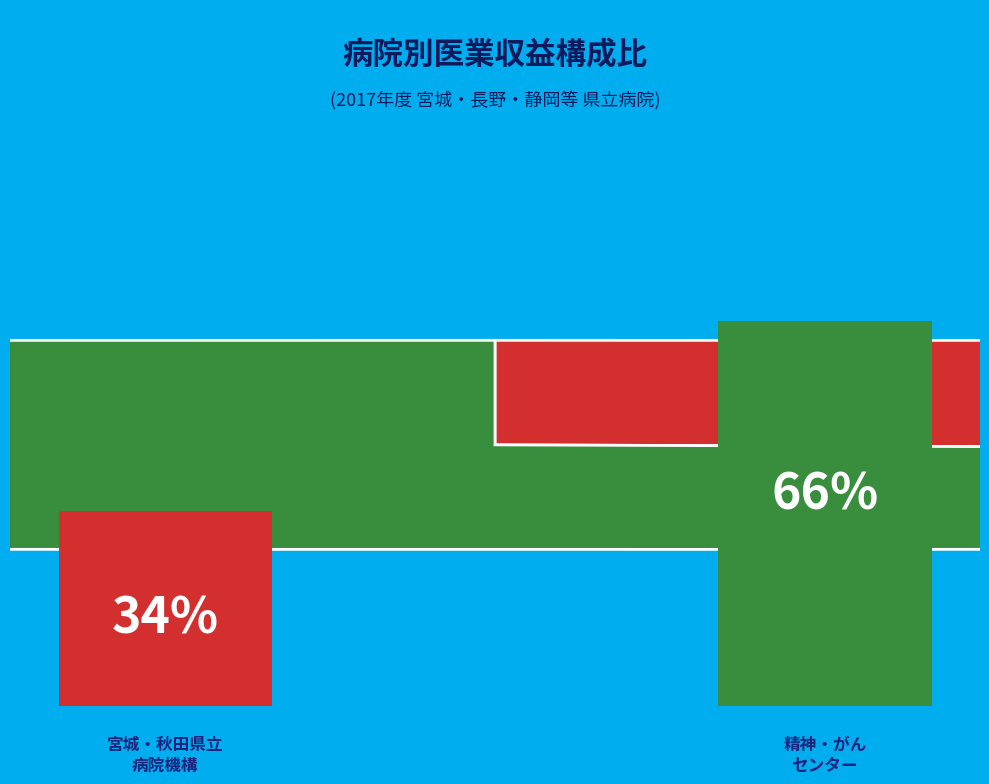

The 2017 slice represents 1% of the pie. True or false?

False